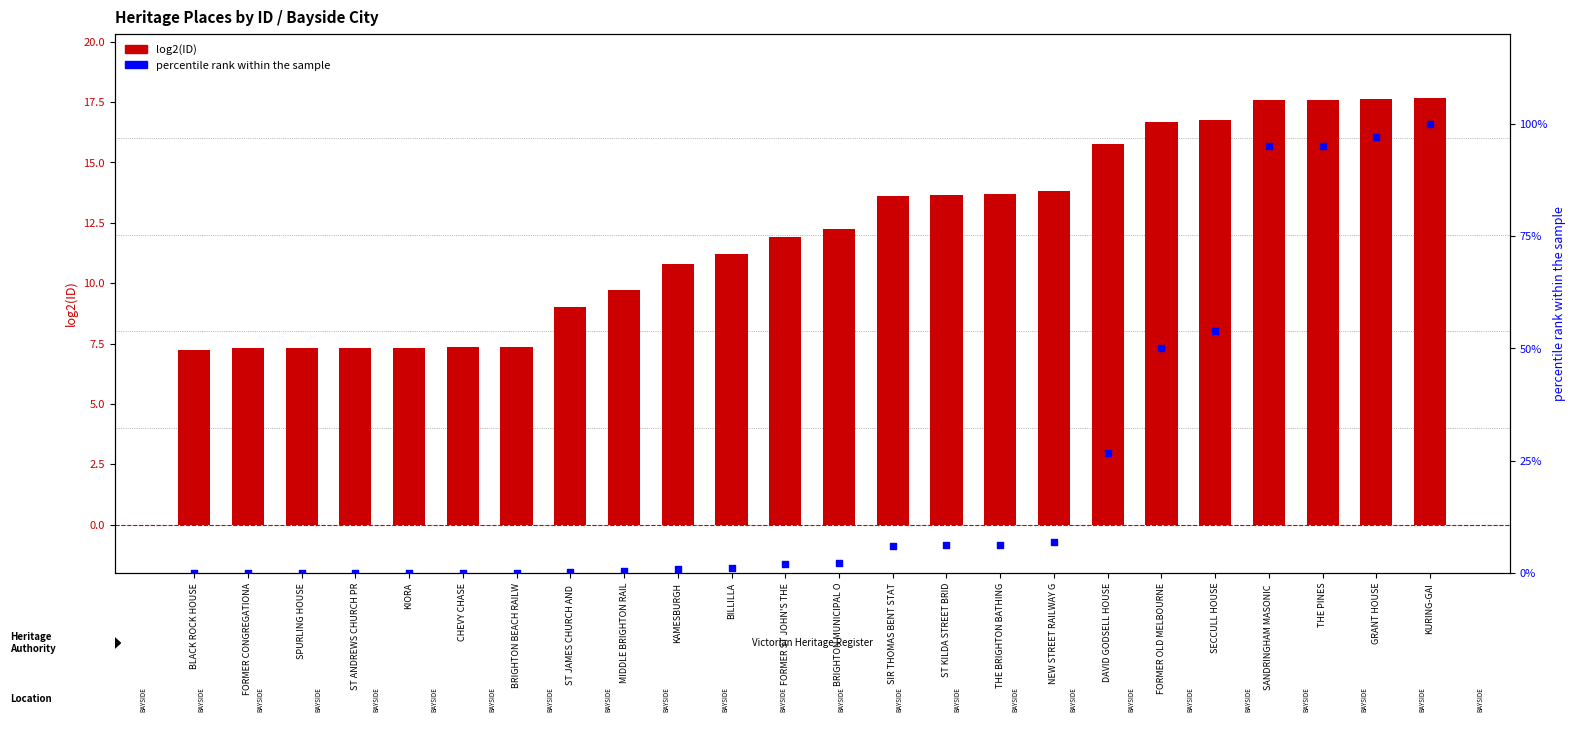

At how many categories does at least one series exceed 51?

5